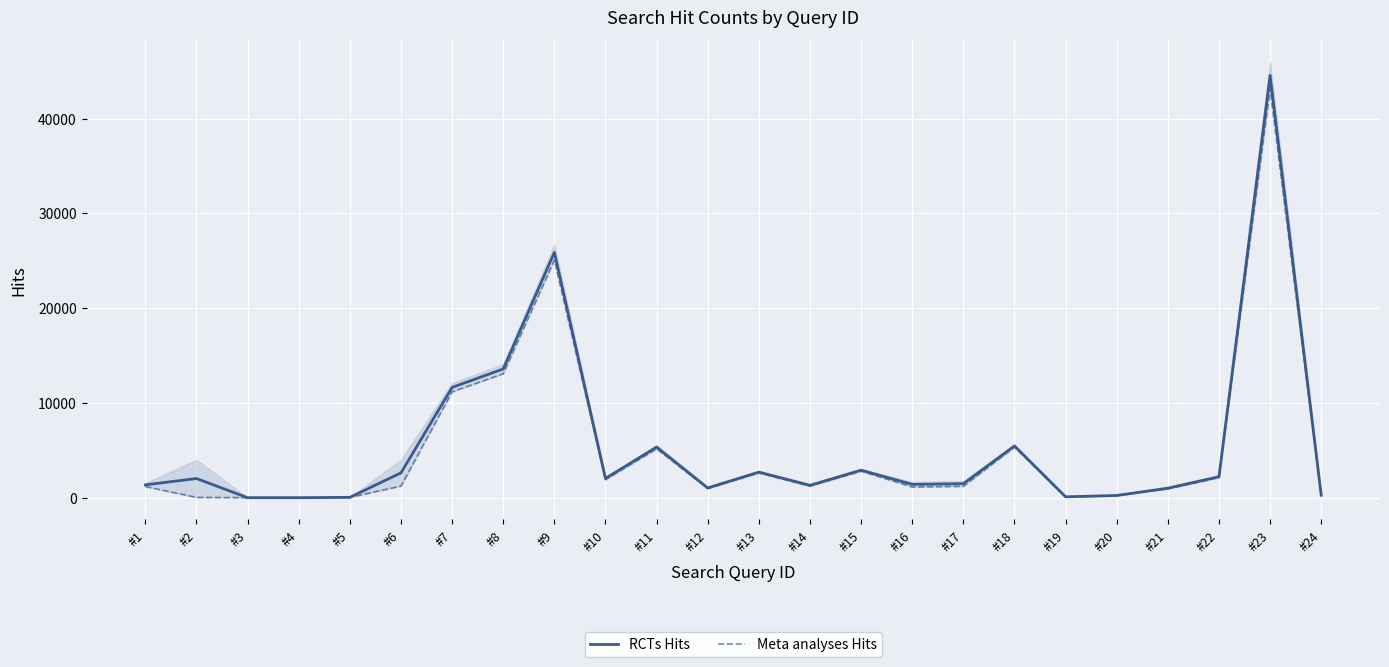

What is the lowest value of the Meta analyses Hits series?

2.0